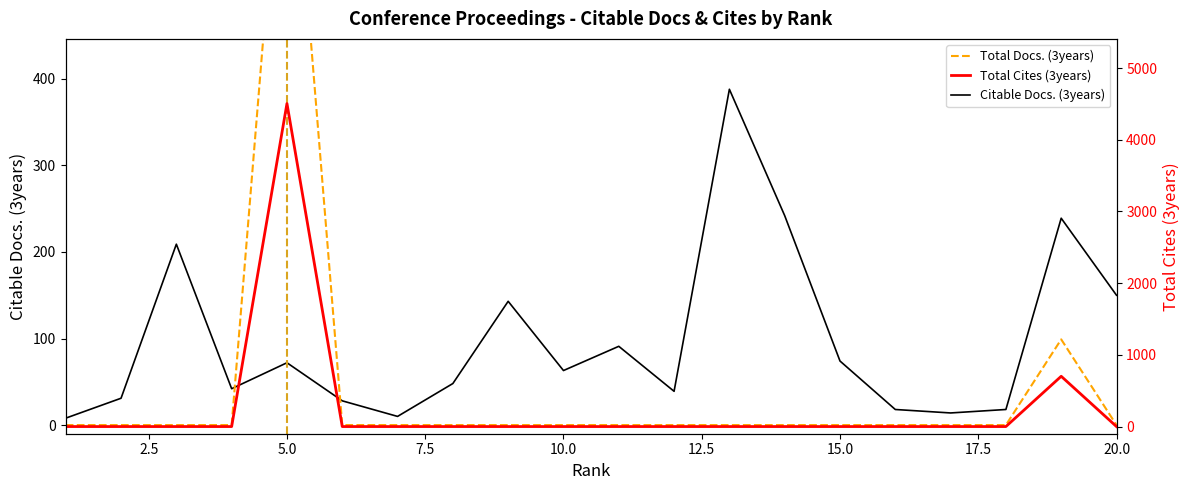

What is the highest value of the Citable Docs. (3years) series?

388